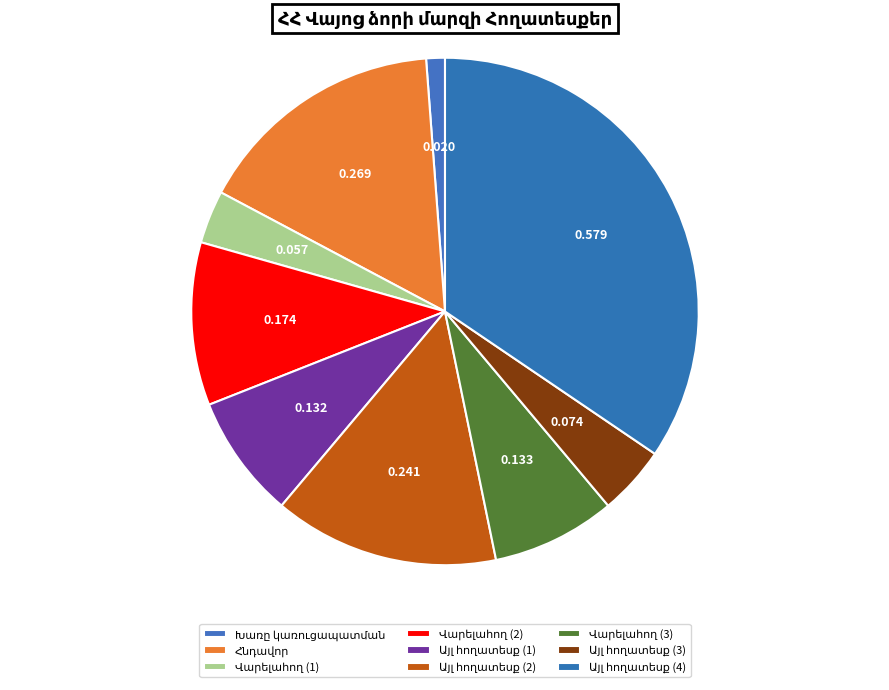

Count the number of slices in the pie.

9